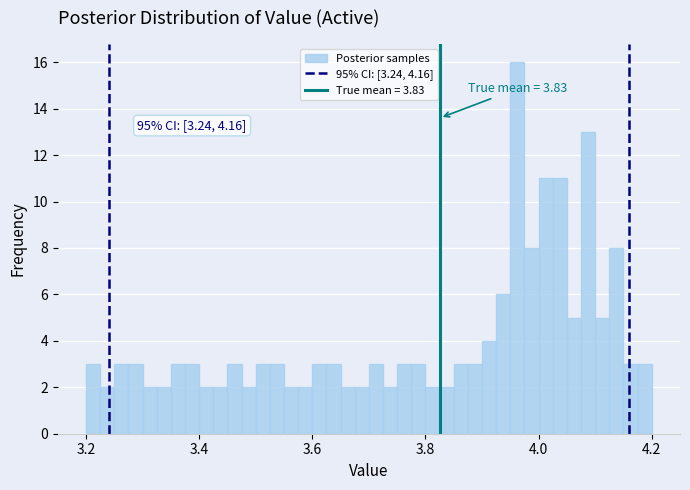

Read against the x-axis, roughly where is the centre of the tallest bar?

3.96